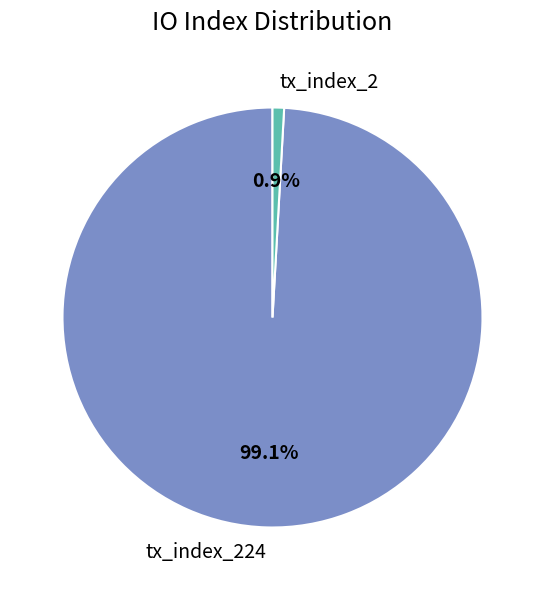

Between tx_index_224 and tx_index_2, which is larger?

tx_index_224